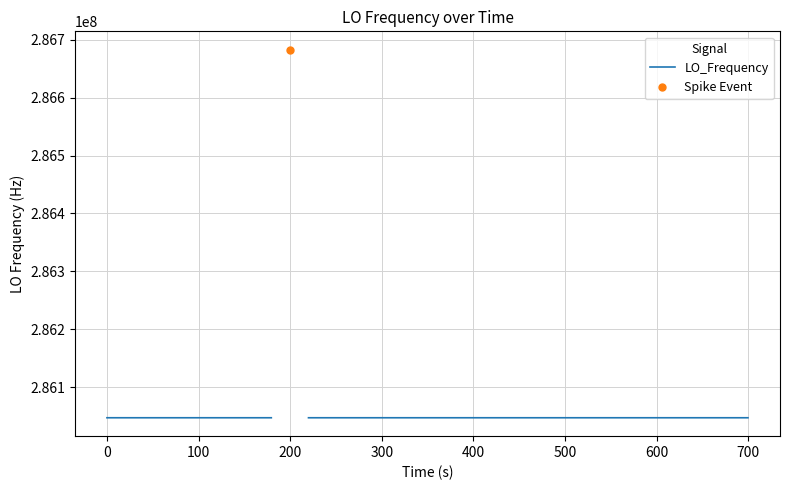

How many interior local peaks (higher than both neighbors) does the data have?

8